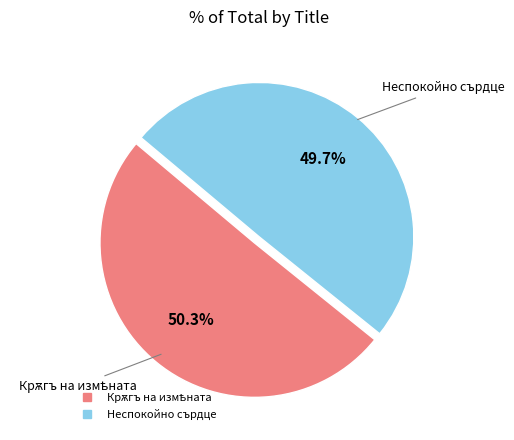

How many segments does this pie chart have?

2